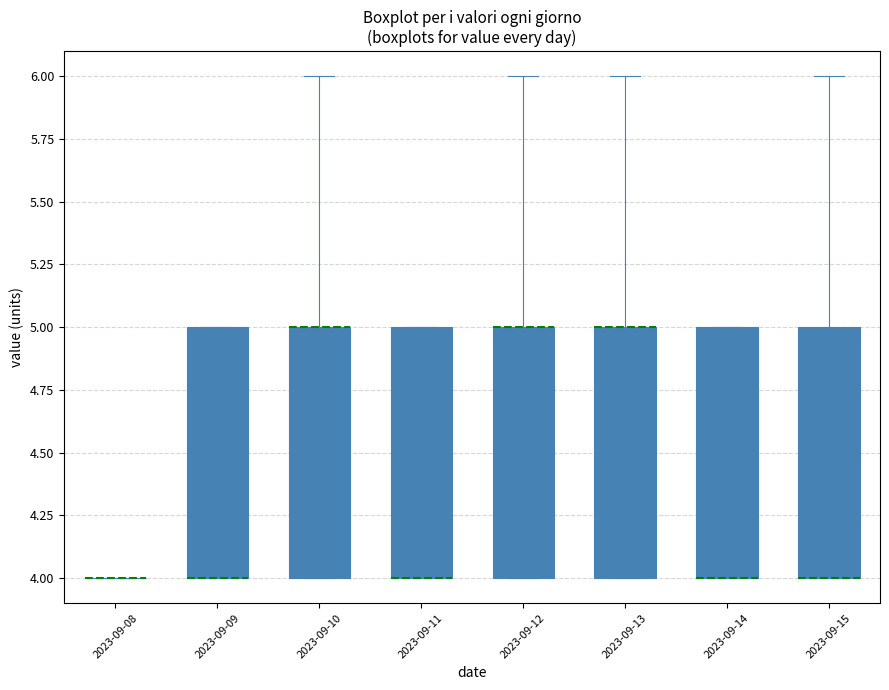

Reading left to right, transcribe this box plot: for each box, give where its median line is, the range the box spans, and where its two whiskers end, as read against the y-axis. The values are not printed on the chart, so give them approximately, as read against the axis.

2023-09-08: box collapsed to a line at 4, whiskers 4 to 4
2023-09-09: median 4 (drawn on the box's lower edge), box 4 to 5, whiskers 4 to 5
2023-09-10: median 5 (drawn on the box's upper edge), box 4 to 5, whiskers 4 to 6
2023-09-11: median 4 (drawn on the box's lower edge), box 4 to 5, whiskers 4 to 5
2023-09-12: median 5 (drawn on the box's upper edge), box 4 to 5, whiskers 4 to 6
2023-09-13: median 5 (drawn on the box's upper edge), box 4 to 5, whiskers 4 to 6
2023-09-14: median 4 (drawn on the box's lower edge), box 4 to 5, whiskers 4 to 5
2023-09-15: median 4 (drawn on the box's lower edge), box 4 to 5, whiskers 4 to 6